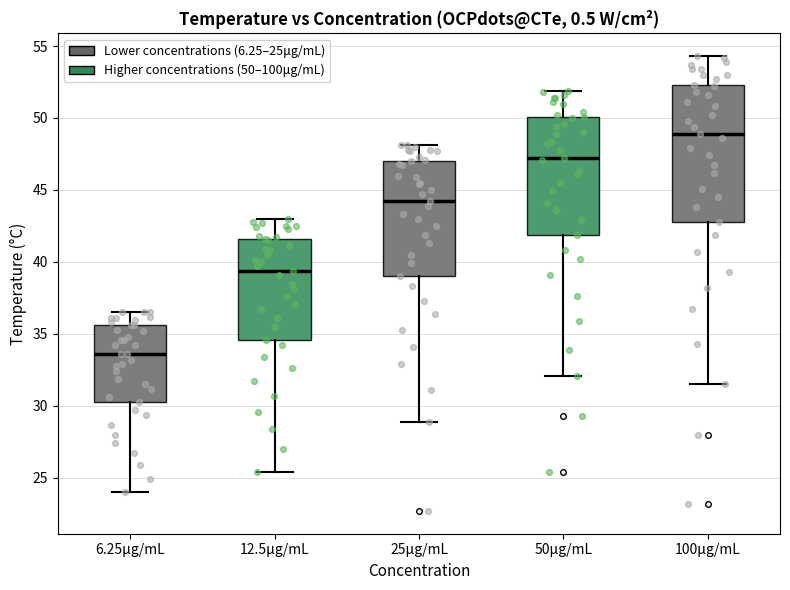

Which box's median line is the highest?

100μg/mL